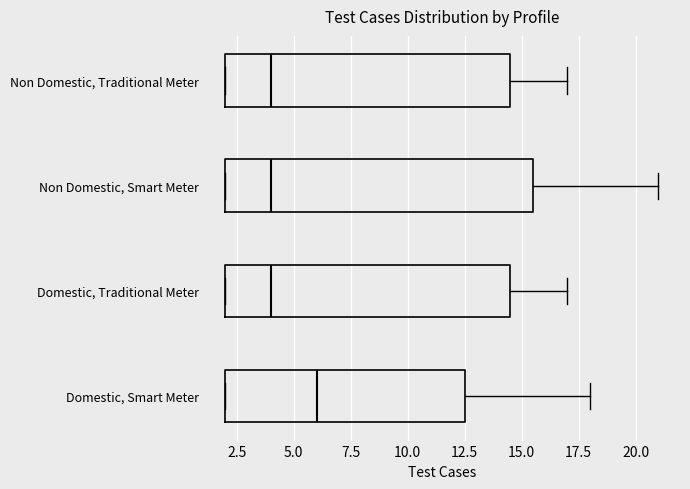

Reading bottom to top, transcribe this box plot: for each box, give where its median line is, the range the box spans, and where its two whiskers end, as read against the x-axis. The values are not printed on the chart, so give them approximately, as read against the axis.

Domestic, Smart Meter: median 6.0, box 2.0 to 12.5, whiskers 2.0 to 18.0
Domestic, Traditional Meter: median 4.0, box 2.0 to 14.5, whiskers 2.0 to 17.0
Non Domestic, Smart Meter: median 4.0, box 2.0 to 15.5, whiskers 2.0 to 21.0
Non Domestic, Traditional Meter: median 4.0, box 2.0 to 14.5, whiskers 2.0 to 17.0